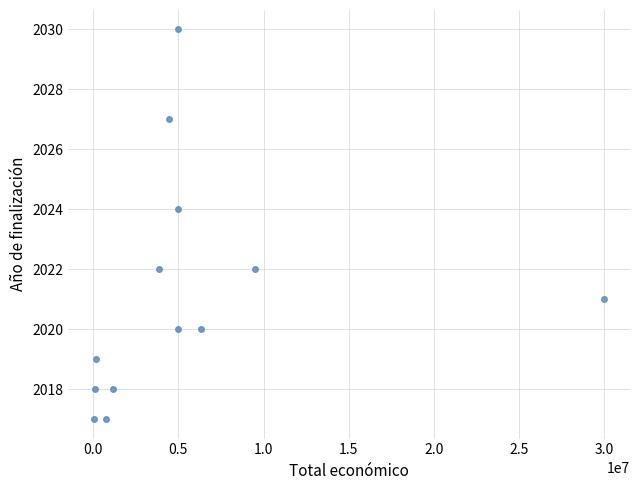

What is the range of Y values (max minus min)?

13